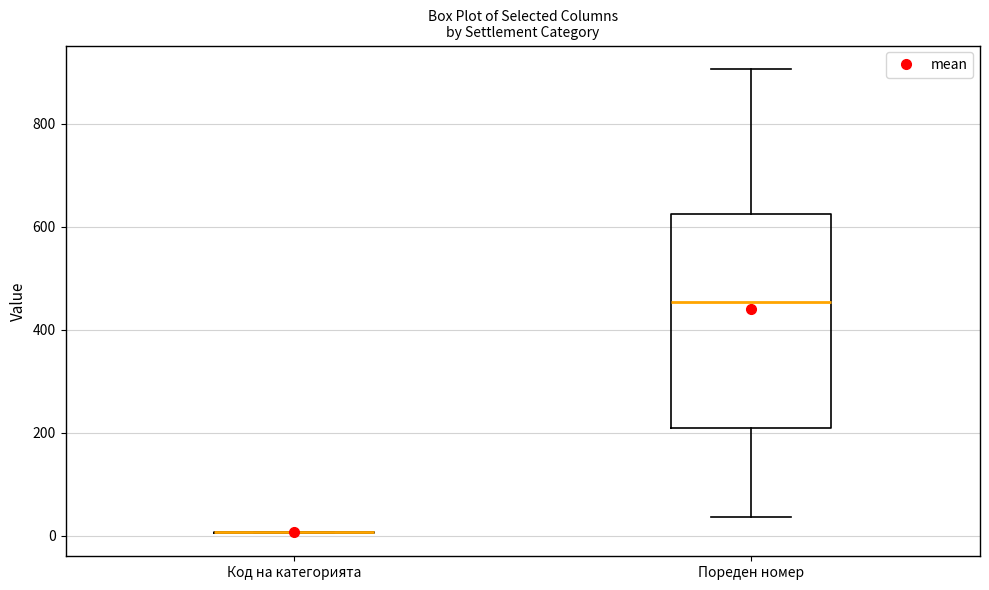

Reading left to right, transcribe this box plot: for each box, give where its median line is, the range the box spans, and where its two whiskers end, as read against the y-axis. The values are not printed on the chart, so give them approximately, as read against the axis.

Код на категорията: box collapsed to a line at 0, whiskers 0 to 0
Пореден номер: median 460, box 200 to 620, whiskers 40 to 900